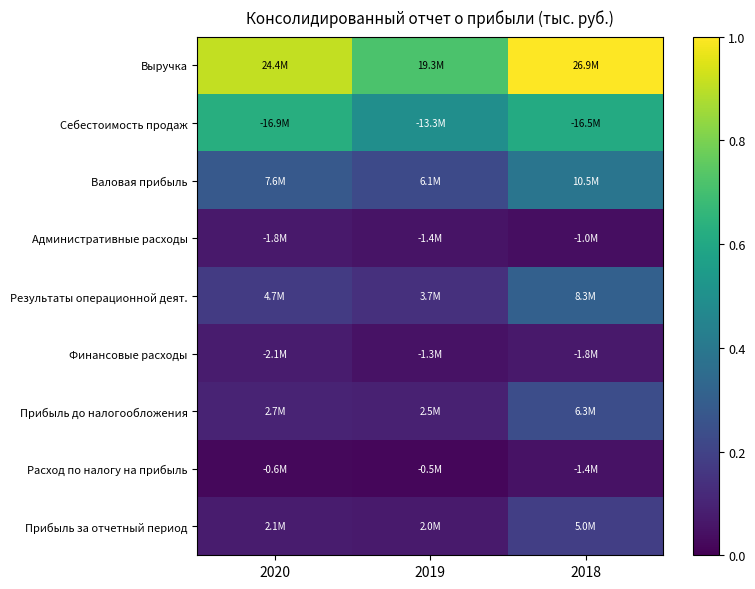

Count the number of data series in this chart.

9